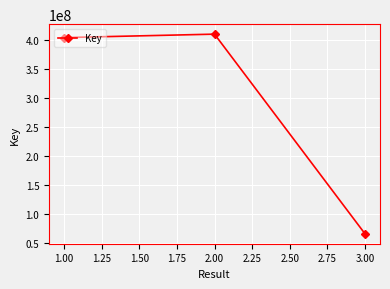

What is the label of the 2nd point from the right?

2.00